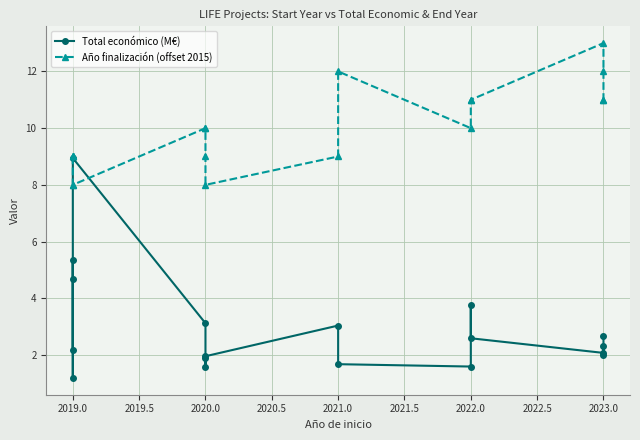

True or false: Año finalización (offset 2015) and Total económico (M€) cross at least once.

True